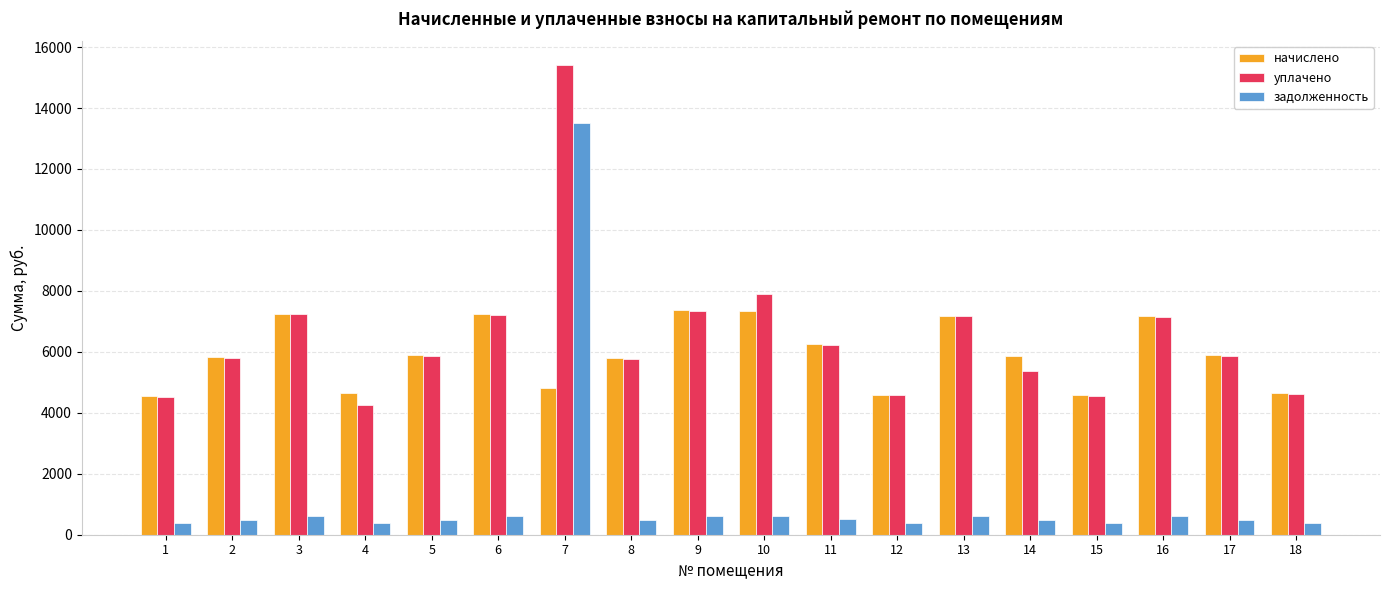

What value does the задолженность series have at 10?

611.7